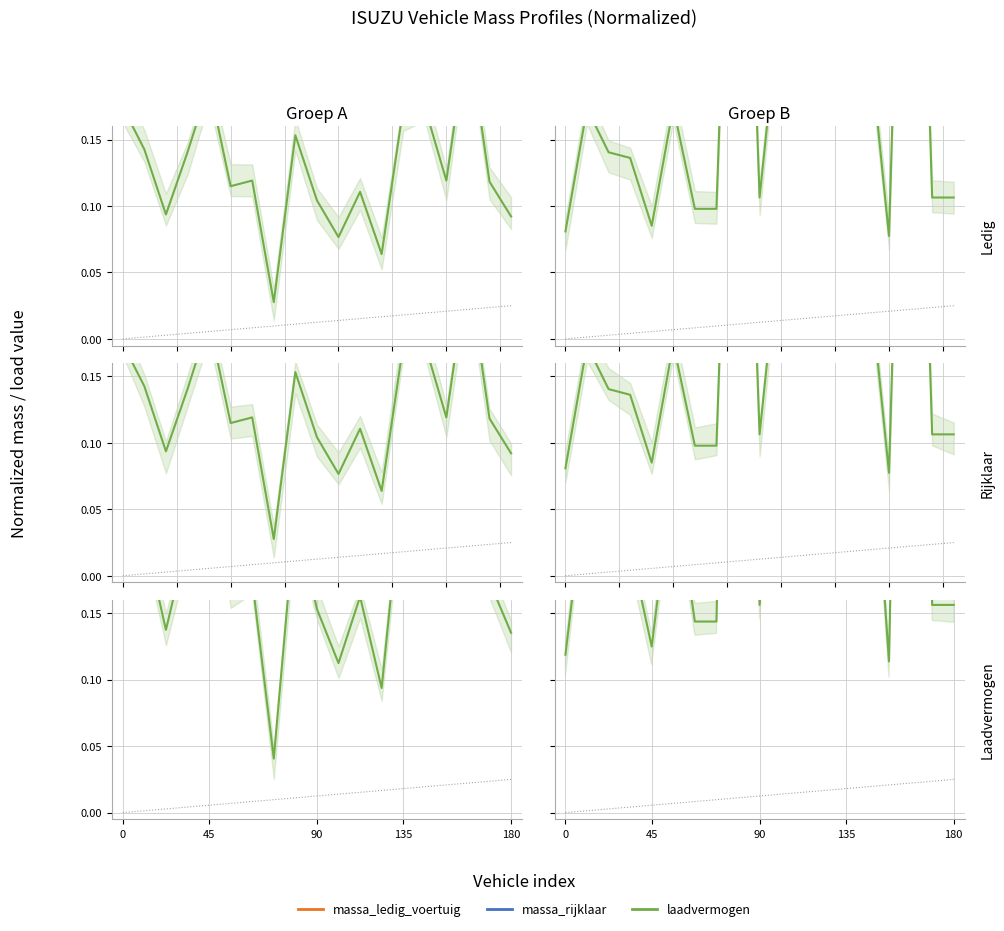

Does the chart display data point markers on the line(s)?

No